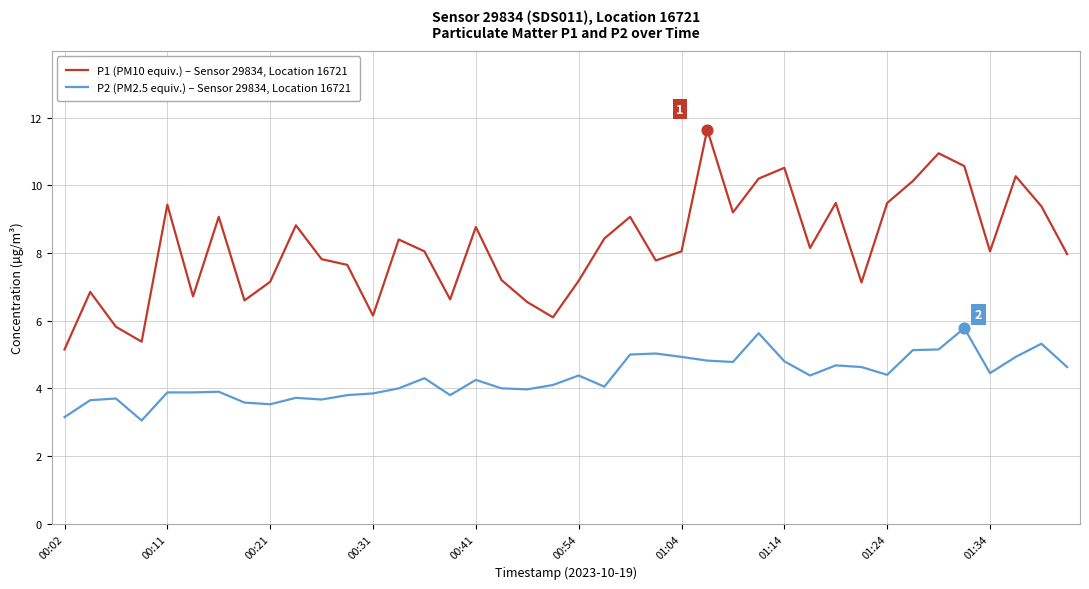

Which series has the widest spread of values?

P1 (PM10 equiv.) – Sensor 29834, Location 16721